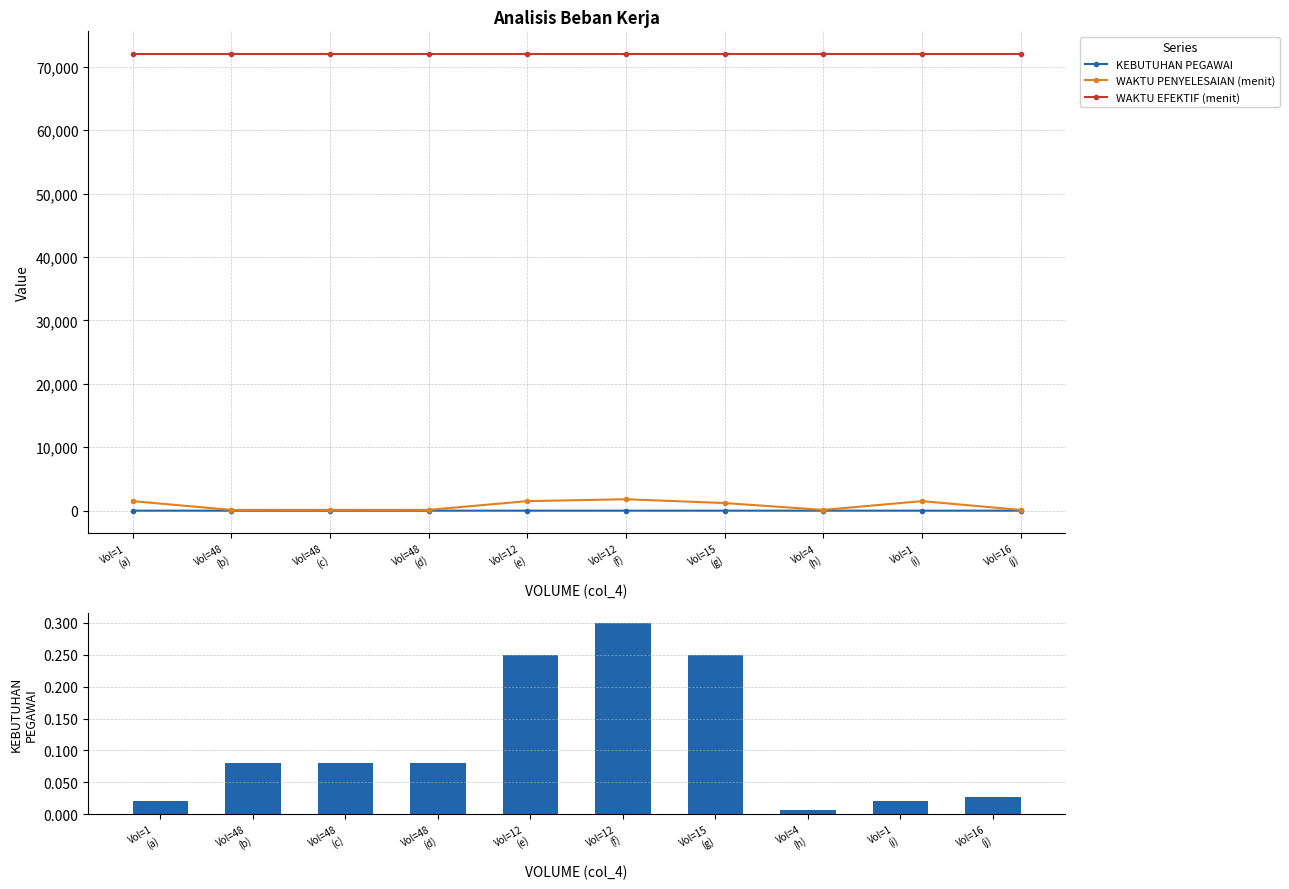

True or false: KEBUTUHAN PEGAWAI has a value of 0.0 at Vol=1
(i).

False